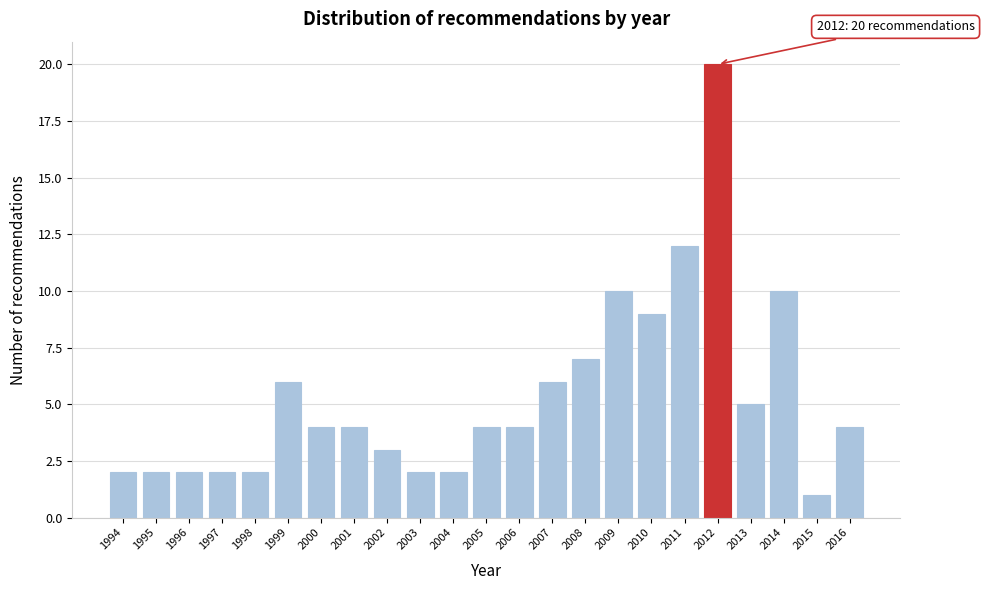

Reading left to right, transcribe all the data shown in this chart.

2	2	2	2	2	6	4	4	3	2	2	4	4	6	7	10	9	12	20	5	10	1	4